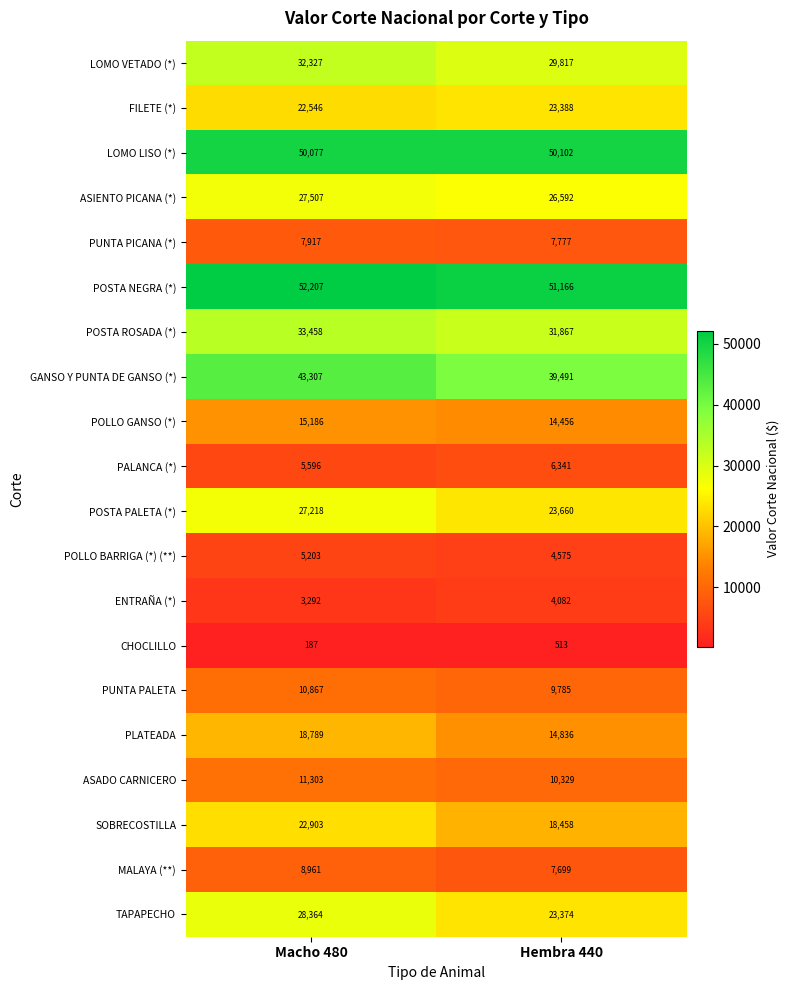

What is the sum of all GANSO Y PUNTA DE GANSO (*) values?

82798